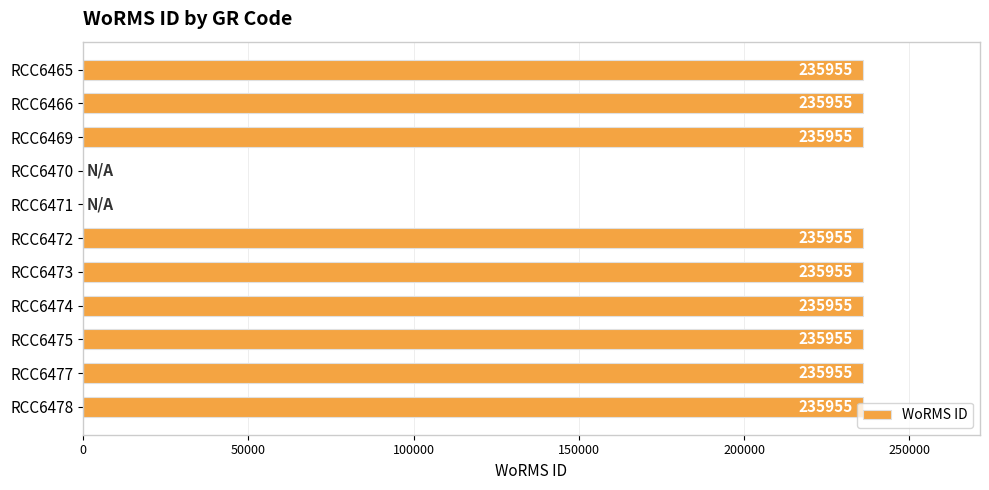

What value does the data have at RCC6469?

235955